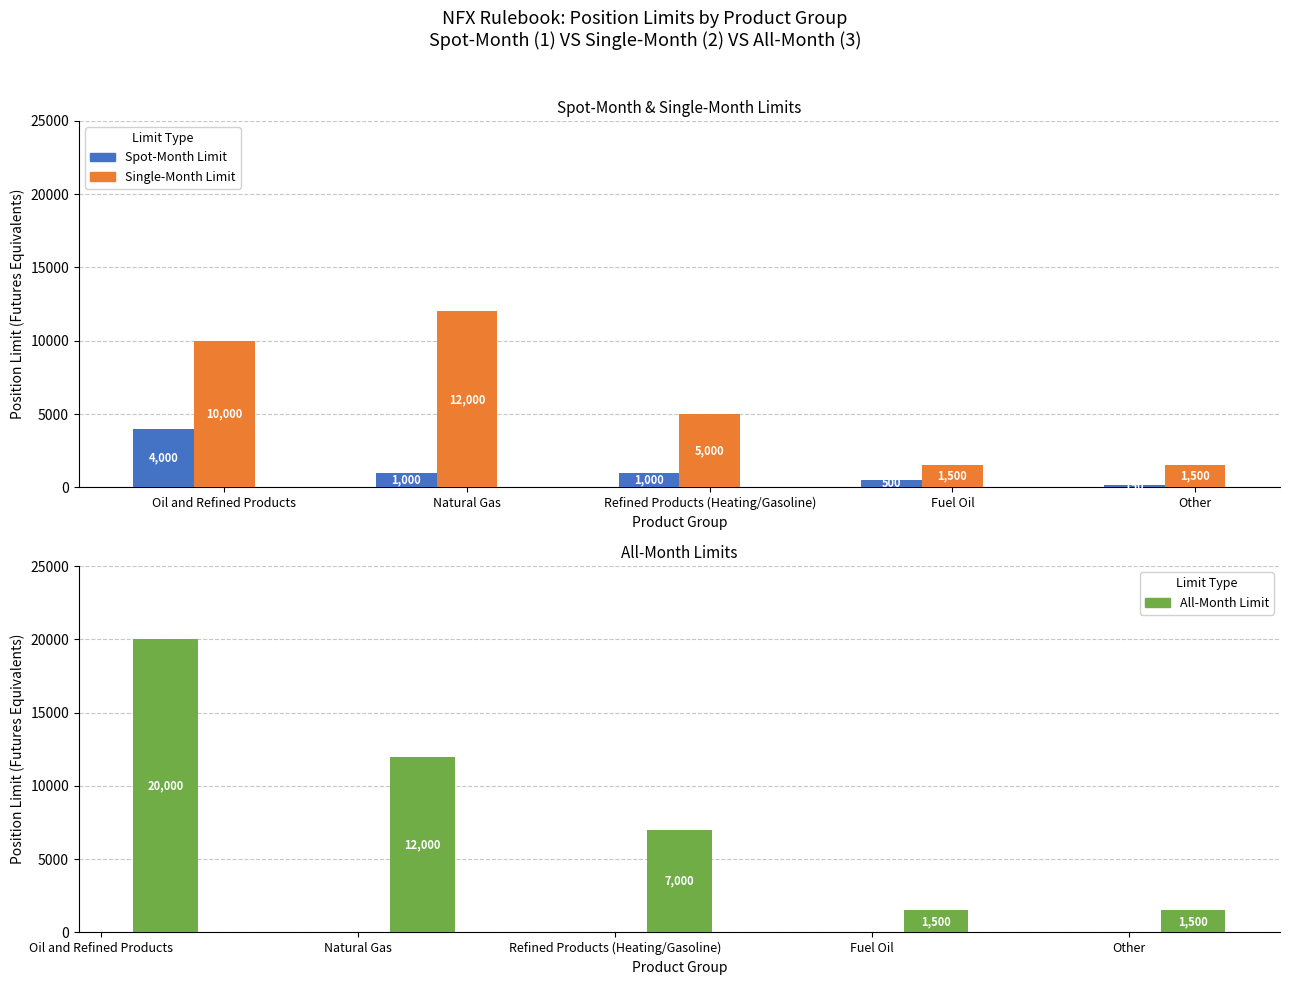

What is the spread (max minus min) of values at Oil and Refined Products?

16000